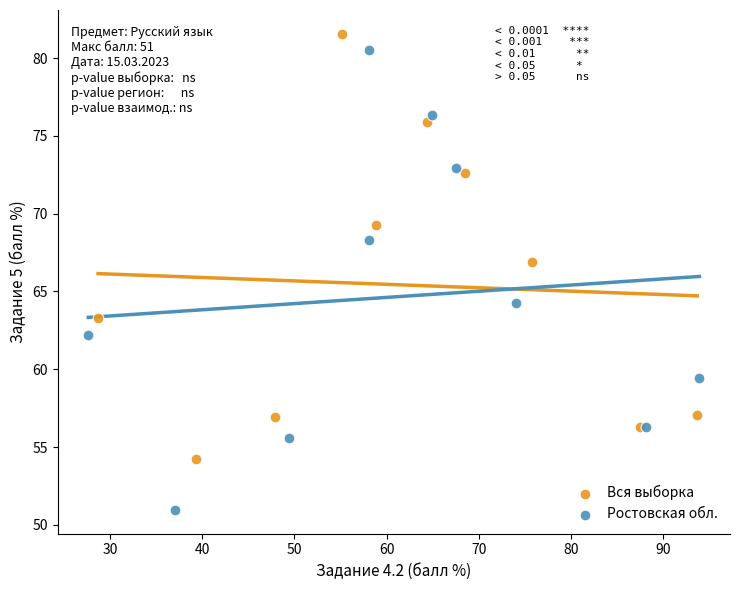

What are all the series names shown in the legend?

Вся выборка, Ростовская обл.